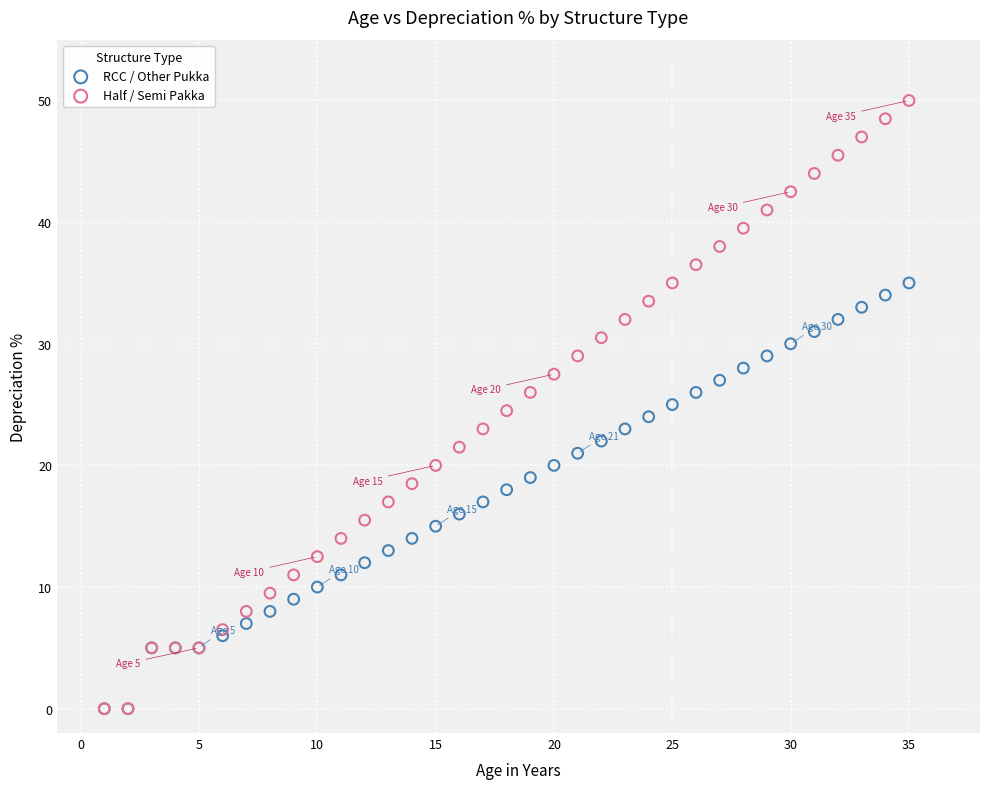

What are all the series names shown in the legend?

RCC / Other Pukka, Half / Semi Pakka